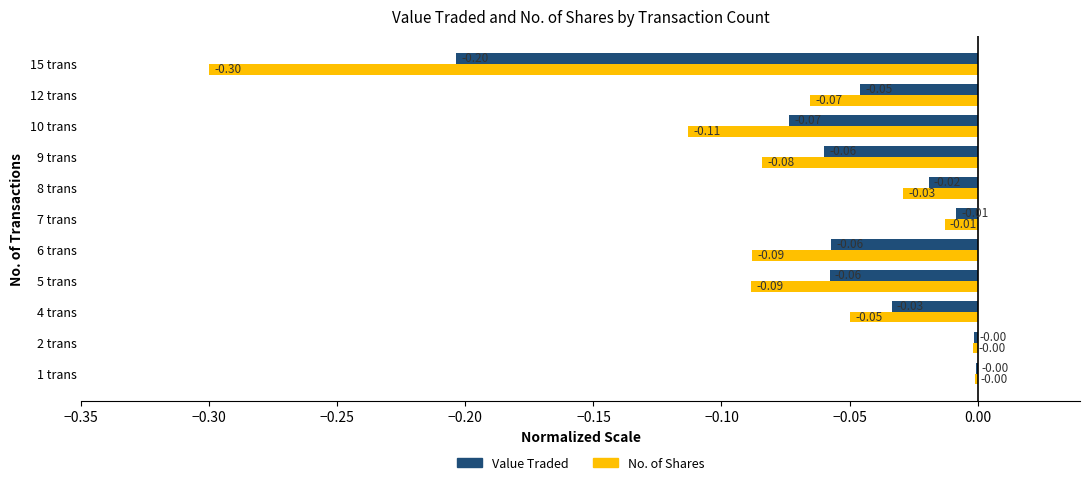

Which series changed the most between 10 trans and 15 trans?

No. of Shares